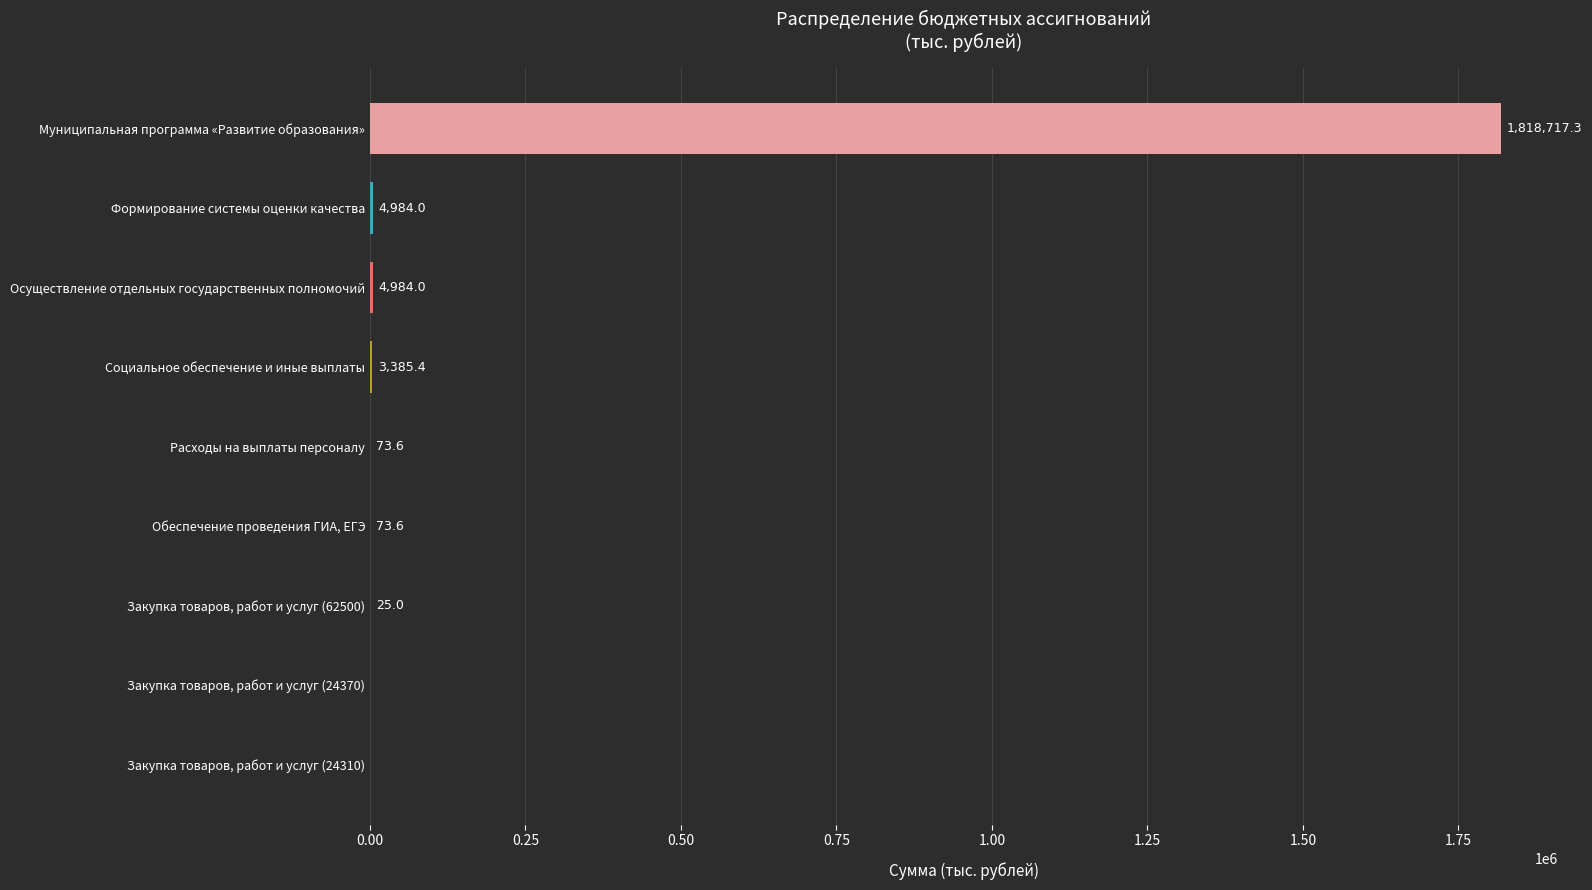

What is the sum of all values?

1832242.9